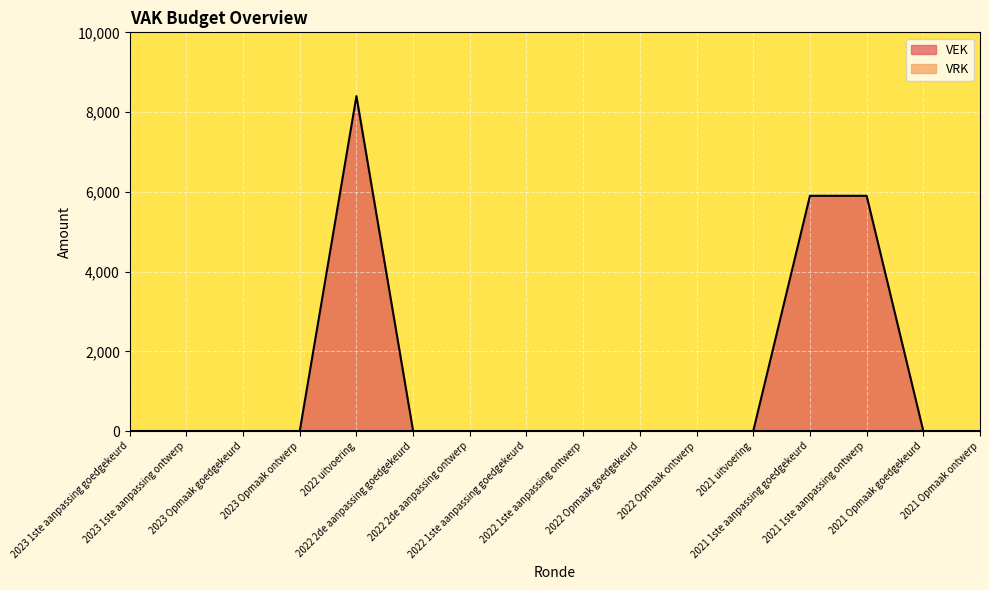

What is the greatest value displayed?

8400